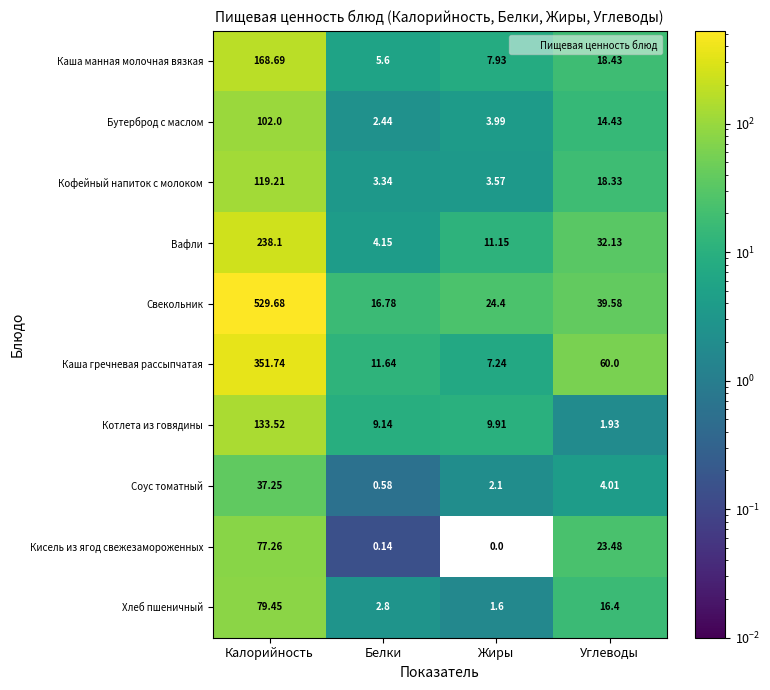

Which series has the largest total across all categories?

Свекольник